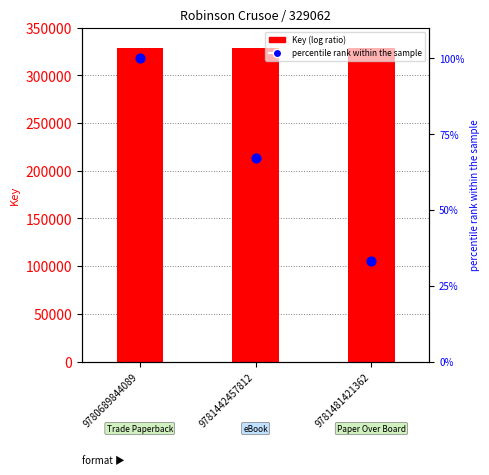

Is the value of Key at 9781481421362 greater than the value of percentile rank within the sample at 9781481421362?

Yes